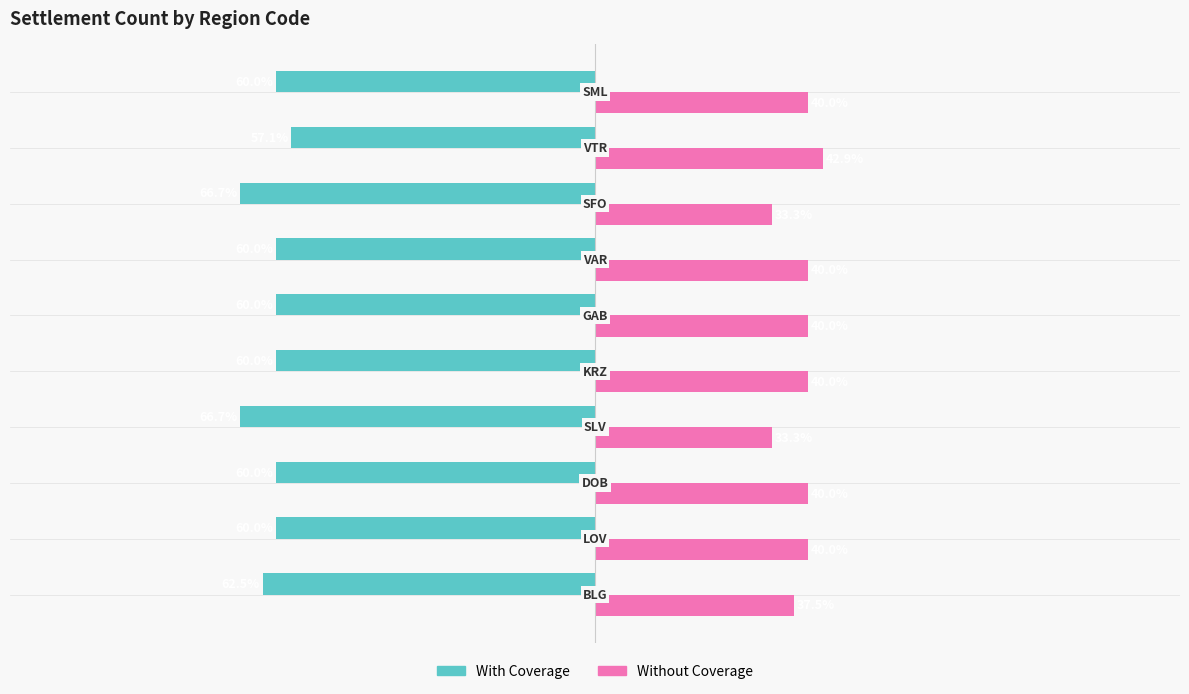

Which series has the largest total across all categories?

Without Coverage